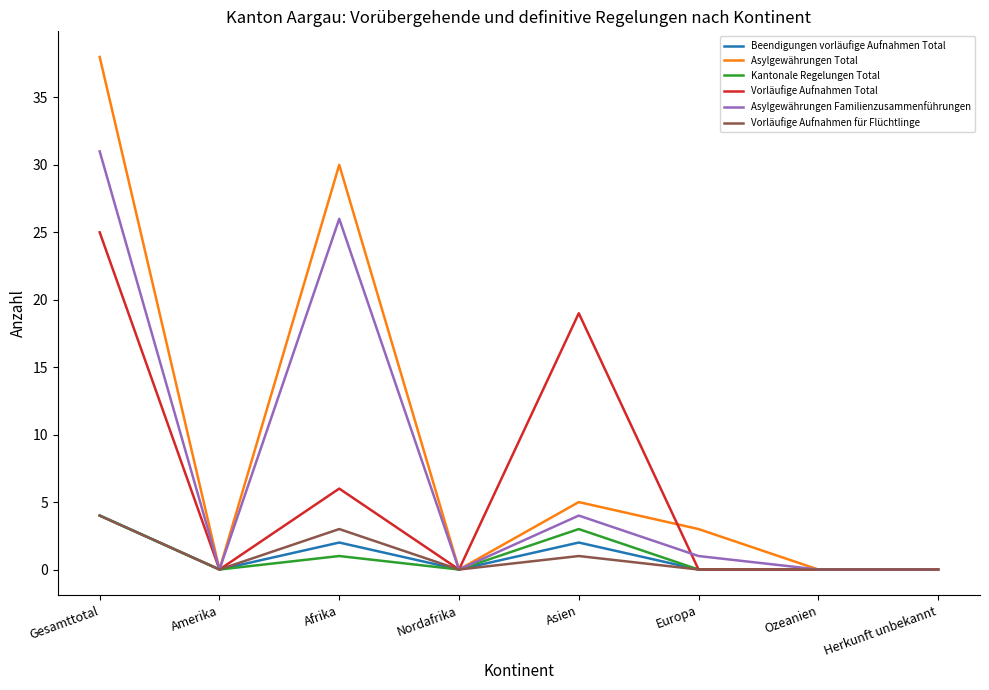

Between Gesamttotal and Amerika, which series saw the biggest shift?

Asylgewährungen Total